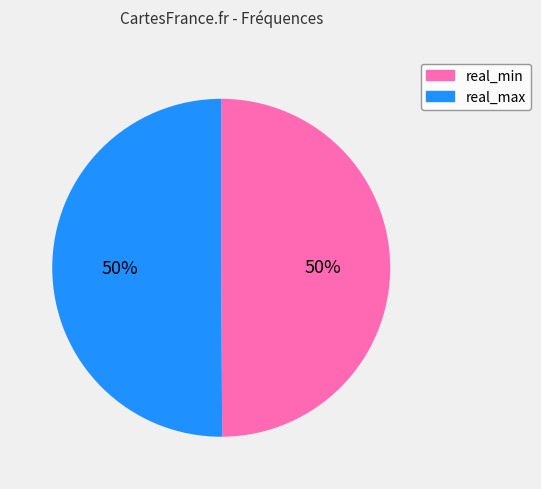

To the nearest percent, what is the average slice percentage?

50%